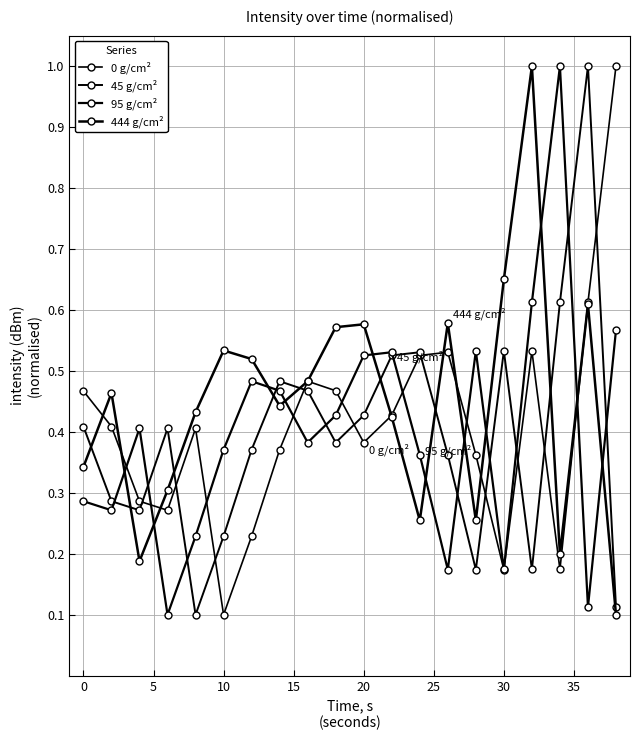

Is this an area chart (filled region under the line)?

No